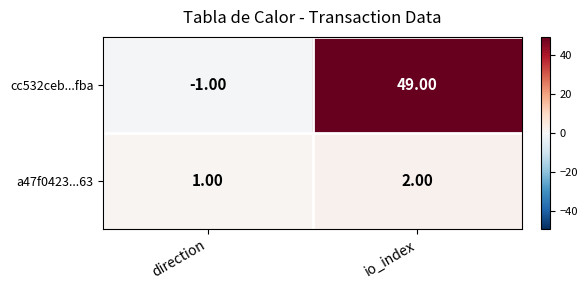

What is the minimum value shown in the chart?

-1